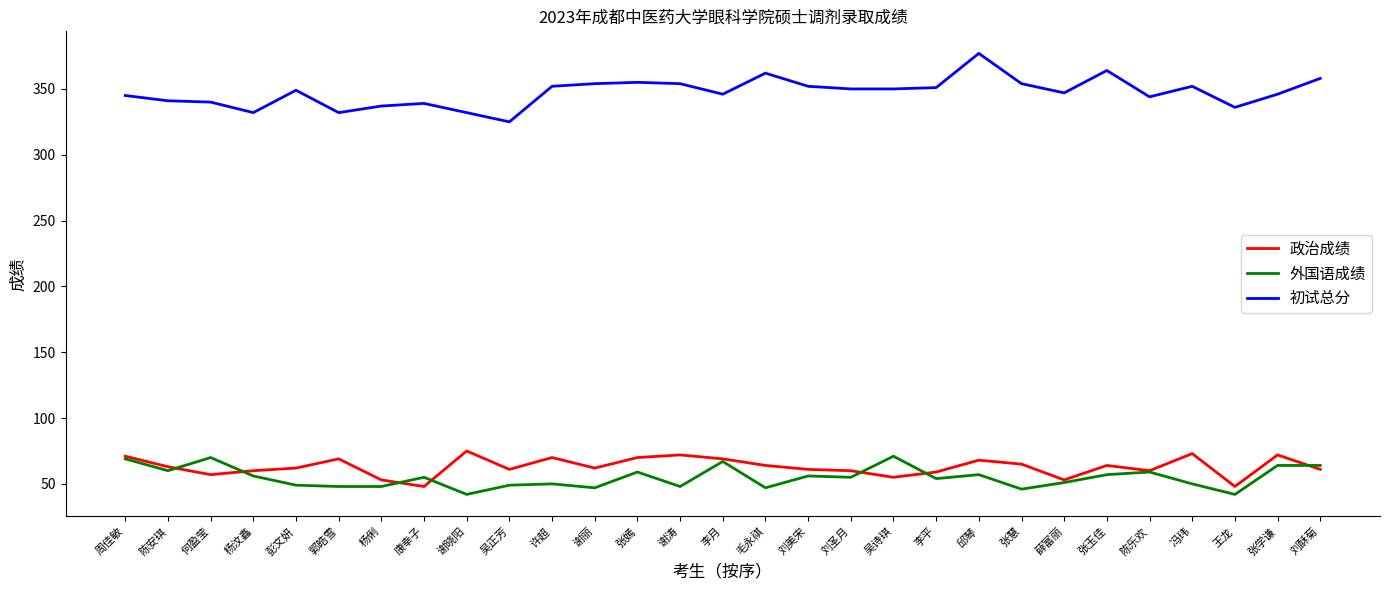

What position from the left is 毛永祺?

16